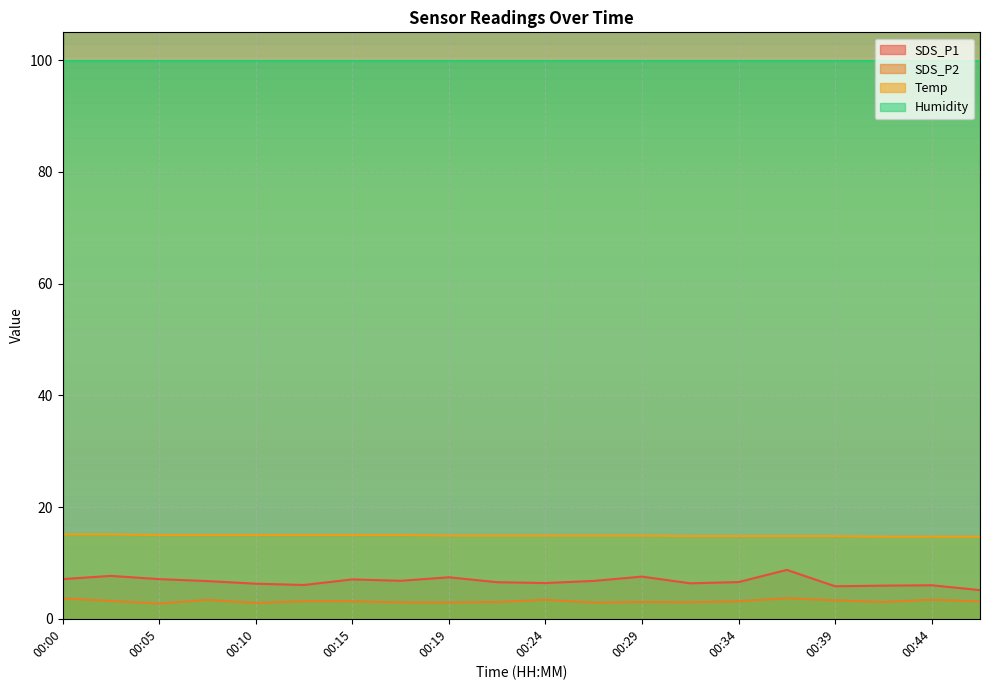

Which series has the largest total across all categories?

Humidity